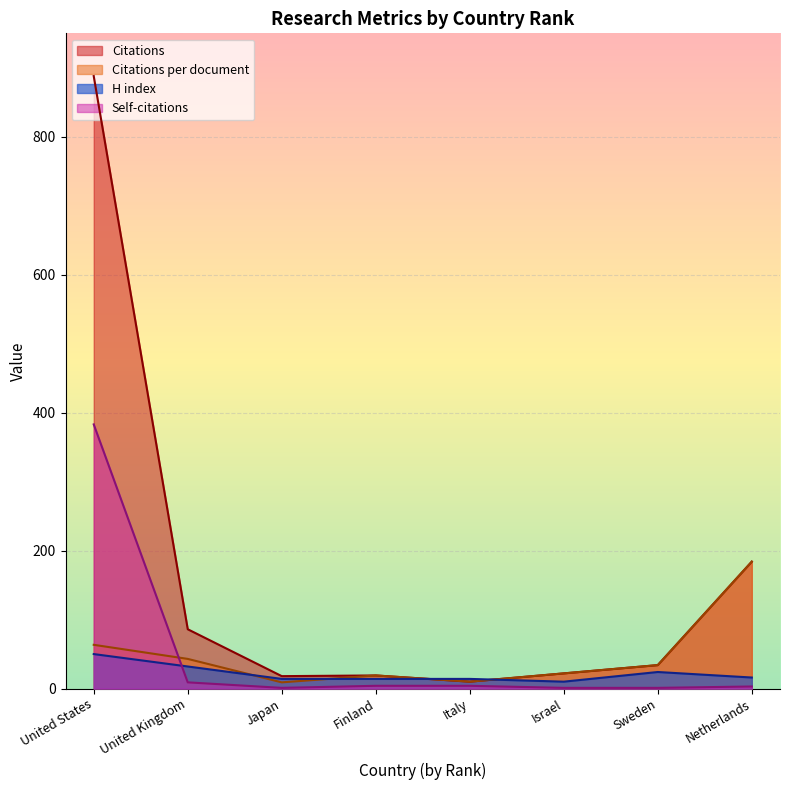

What is the minimum value for Citations per document?

9.0